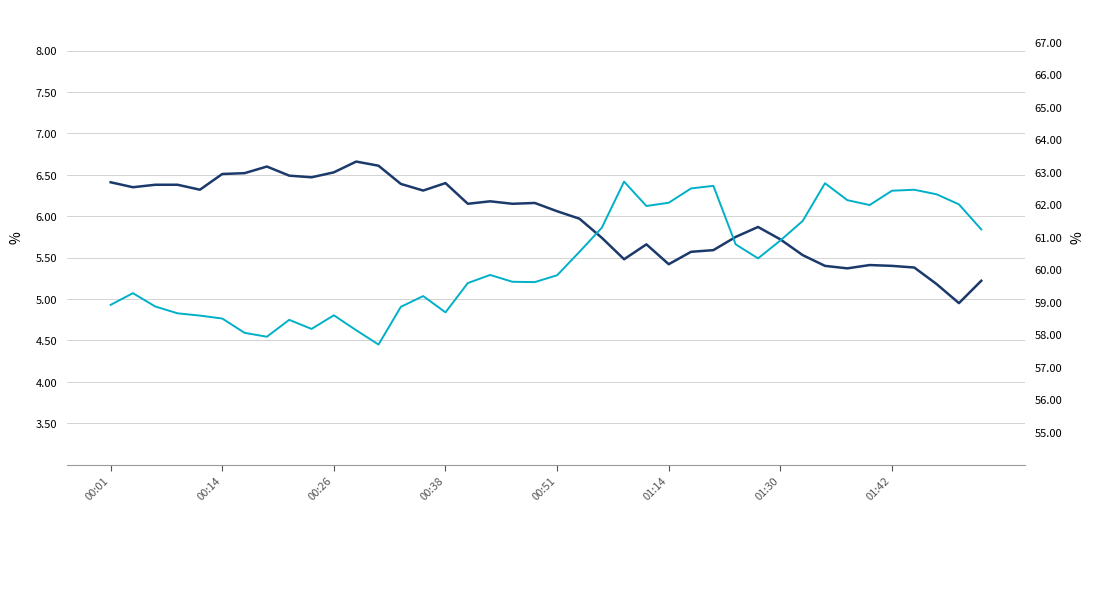

Which series has the largest range (max minus min)?

Humidity (%)